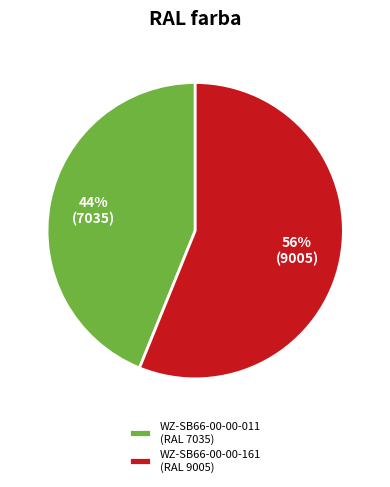

Which category has the biggest portion of the pie?

WZ-SB66-00-00-161